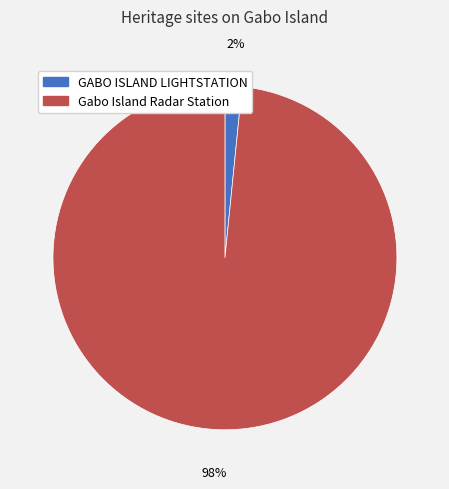

Which has a higher value, GABO ISLAND LIGHTSTATION or Gabo Island Radar Station?

Gabo Island Radar Station